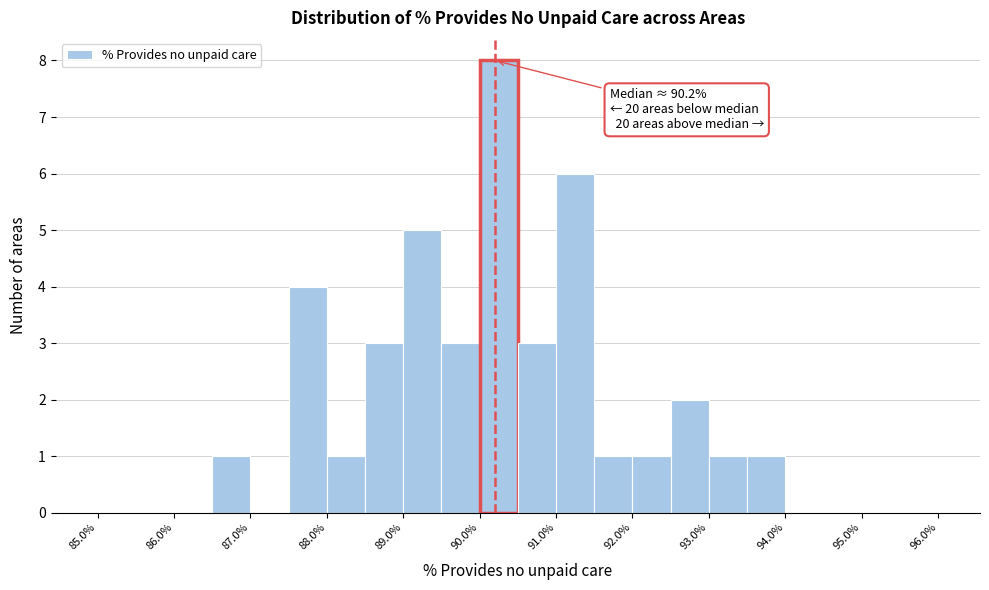

Over which range of the x-axis is the bar tallest?

90.0 to 90.5